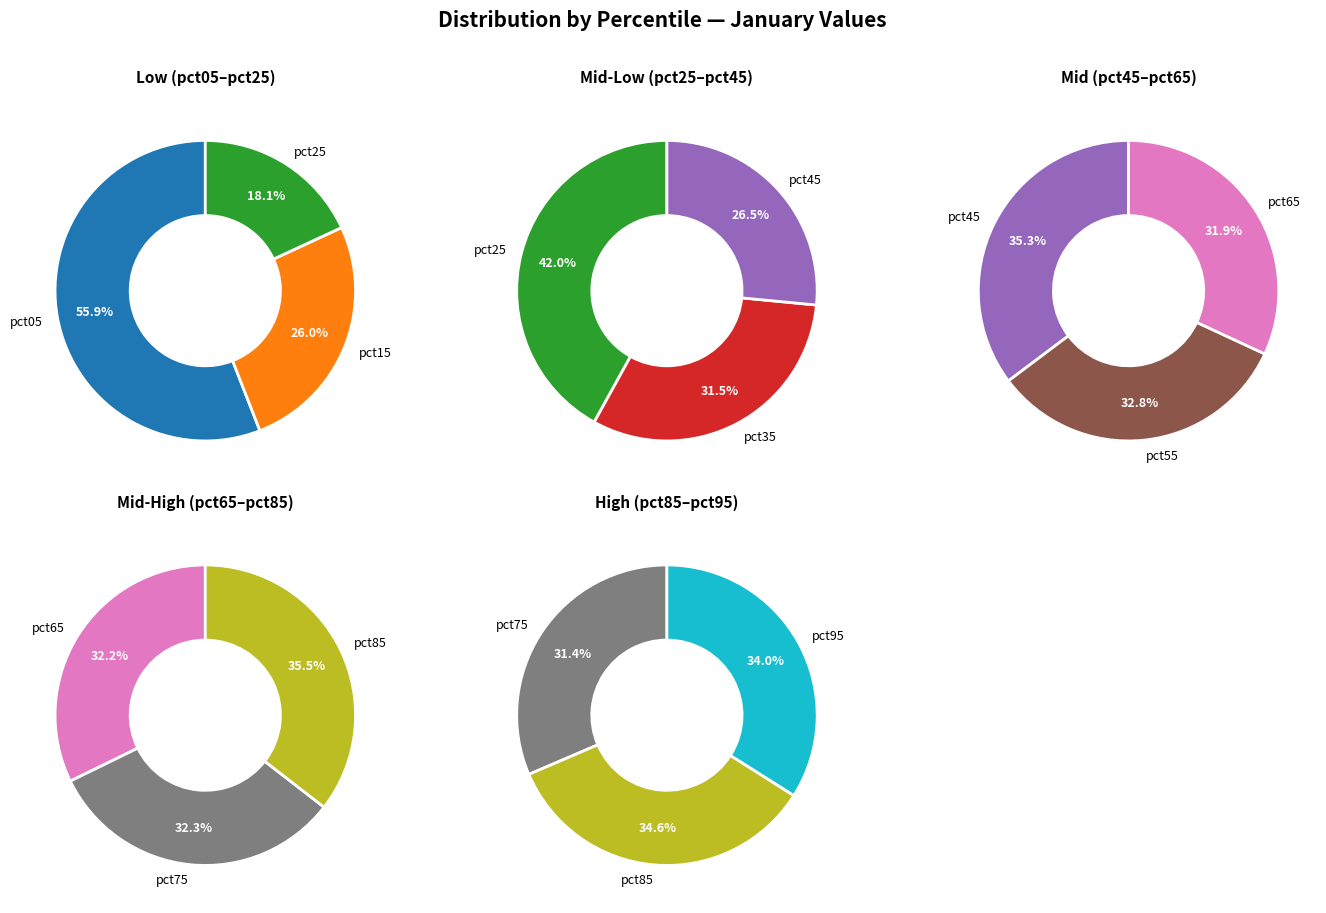

Which category has the smallest portion of the pie?

pct65